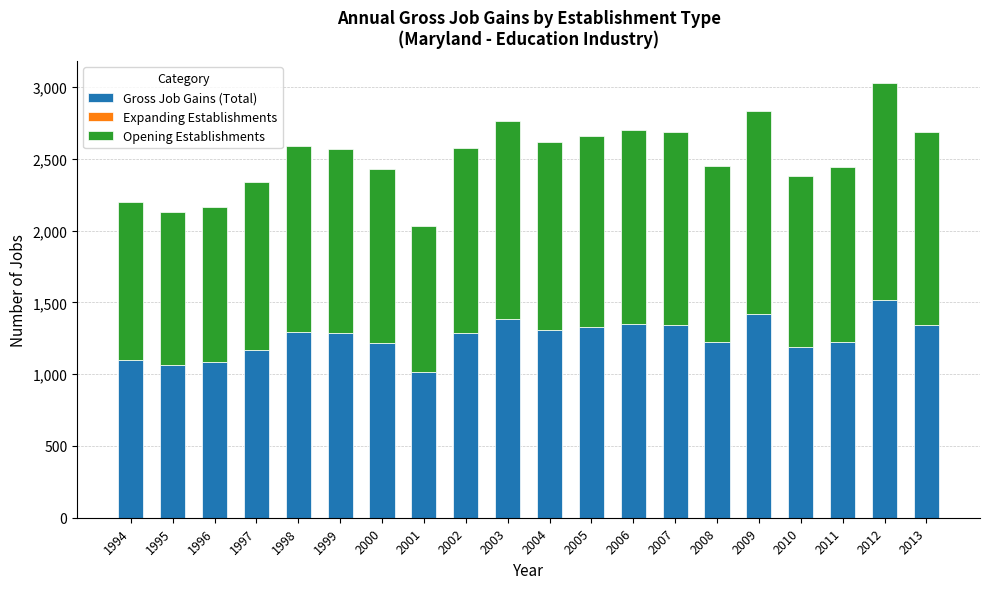

Are the bars horizontal?

No